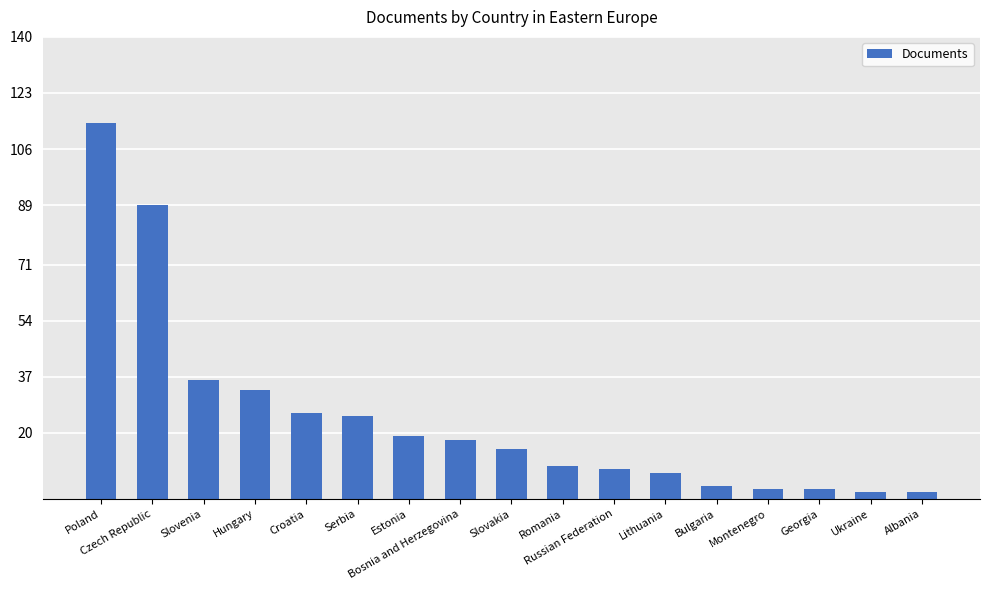

Approximately how many times larger is the value at Czech Republic compared to Serbia?

3.6